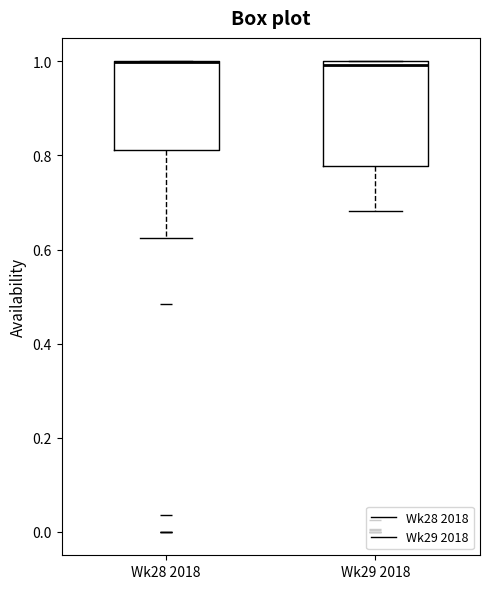

Comparing the boxes themselves (not the whiskers), which one is the tallest?

Wk29 2018